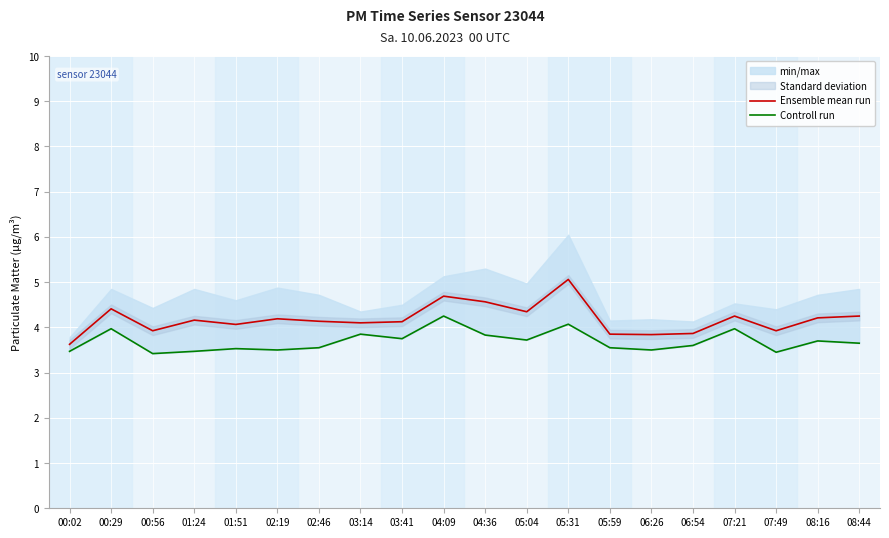

What is the difference between the Ensemble mean run values at 00:02 and 05:04?

0.7